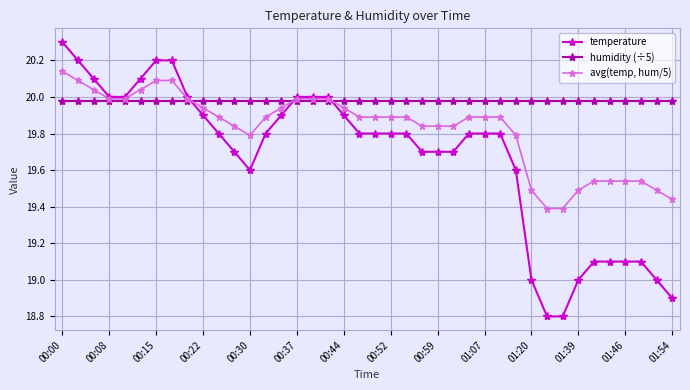

Rank the series by their maximum value, from lowest to highest.

humidity (÷5), avg(temp, hum/5), temperature